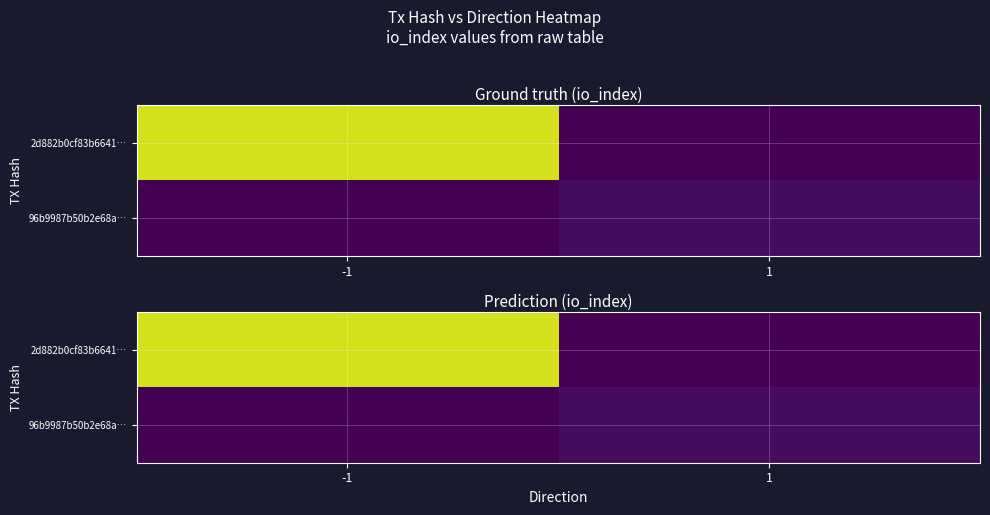

Rank the series by their average value, from lowest to highest.

96b9987b50b2e68a…, 2d882b0cf83b6641…